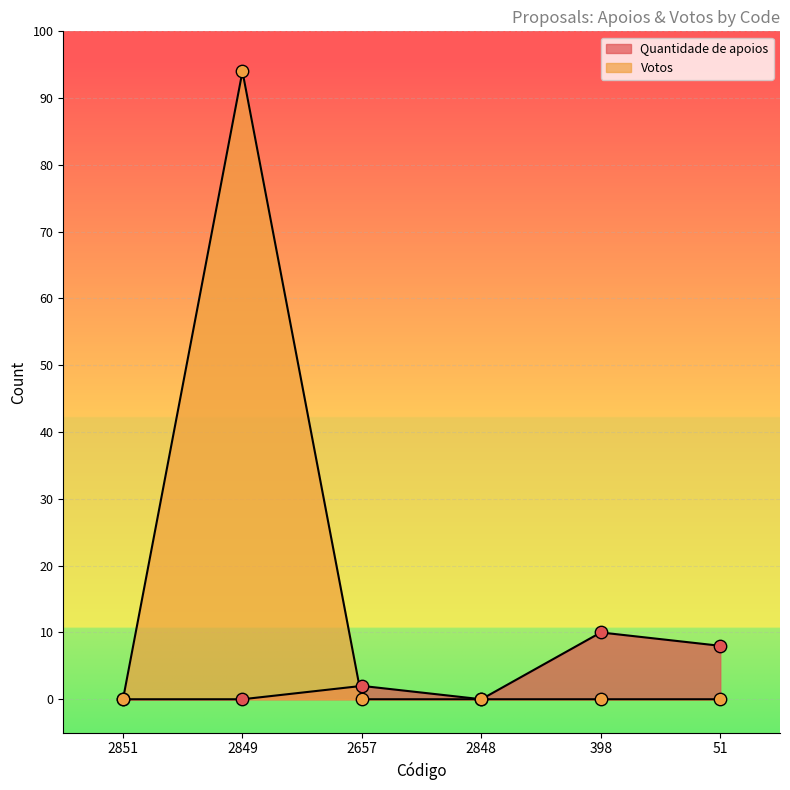

What are all the series names shown in the legend?

Quantidade de apoios, Votos